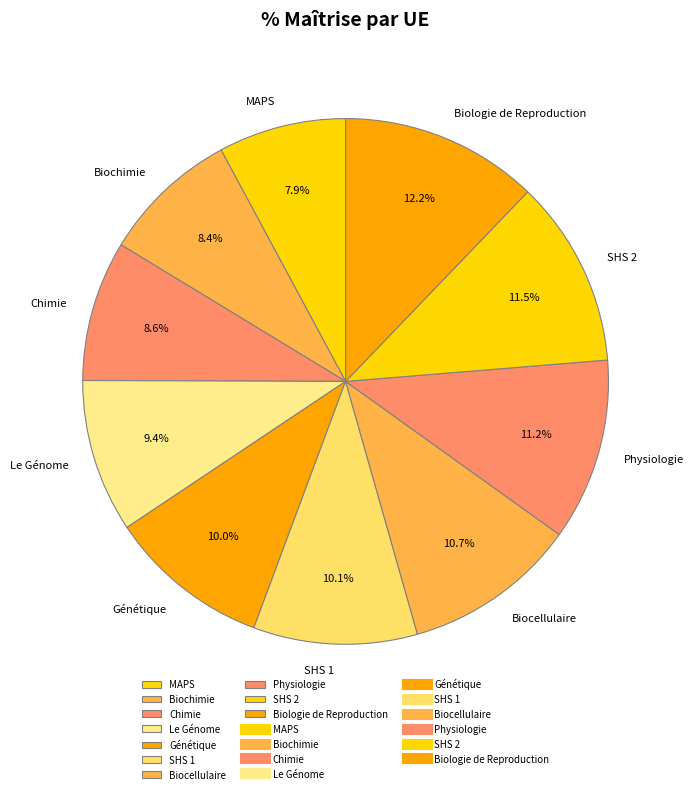

Is the sum of Biochimie and Génétique greater than half?

No